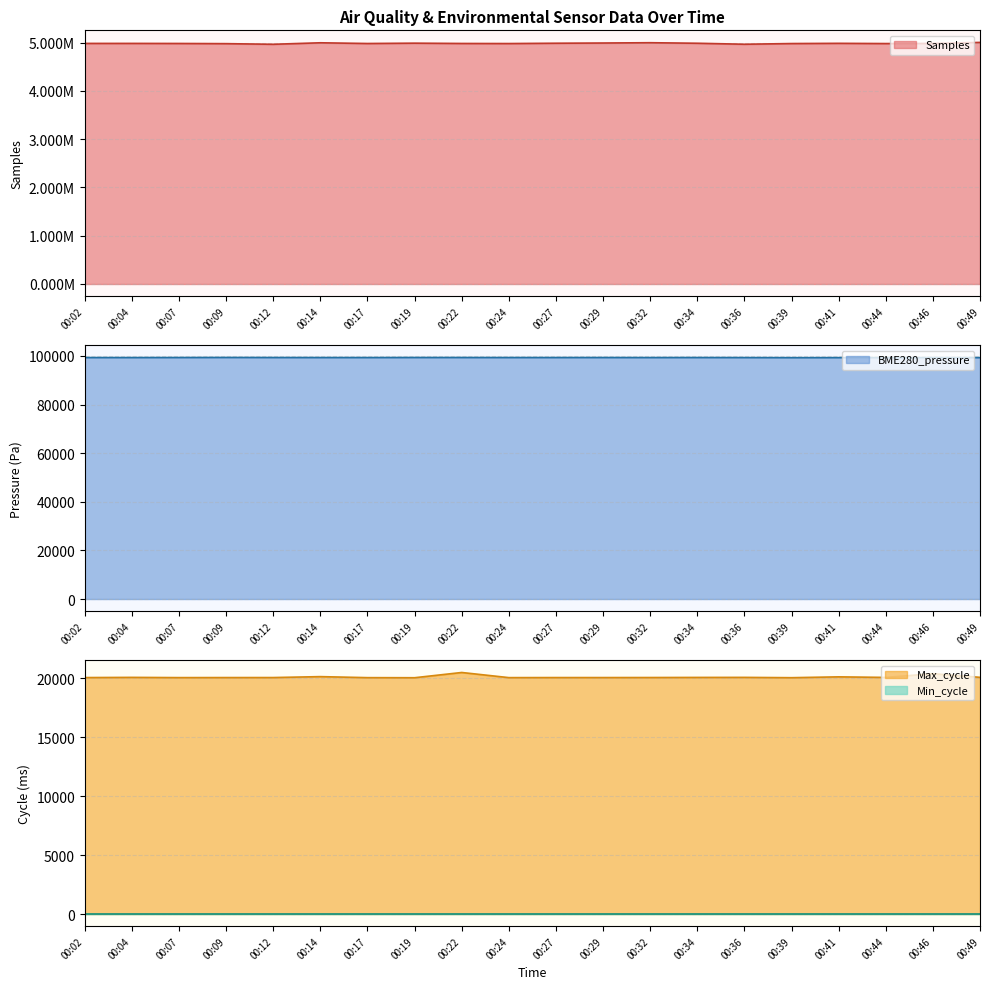

Which label corresponds to the smallest value in the chart?

00:19